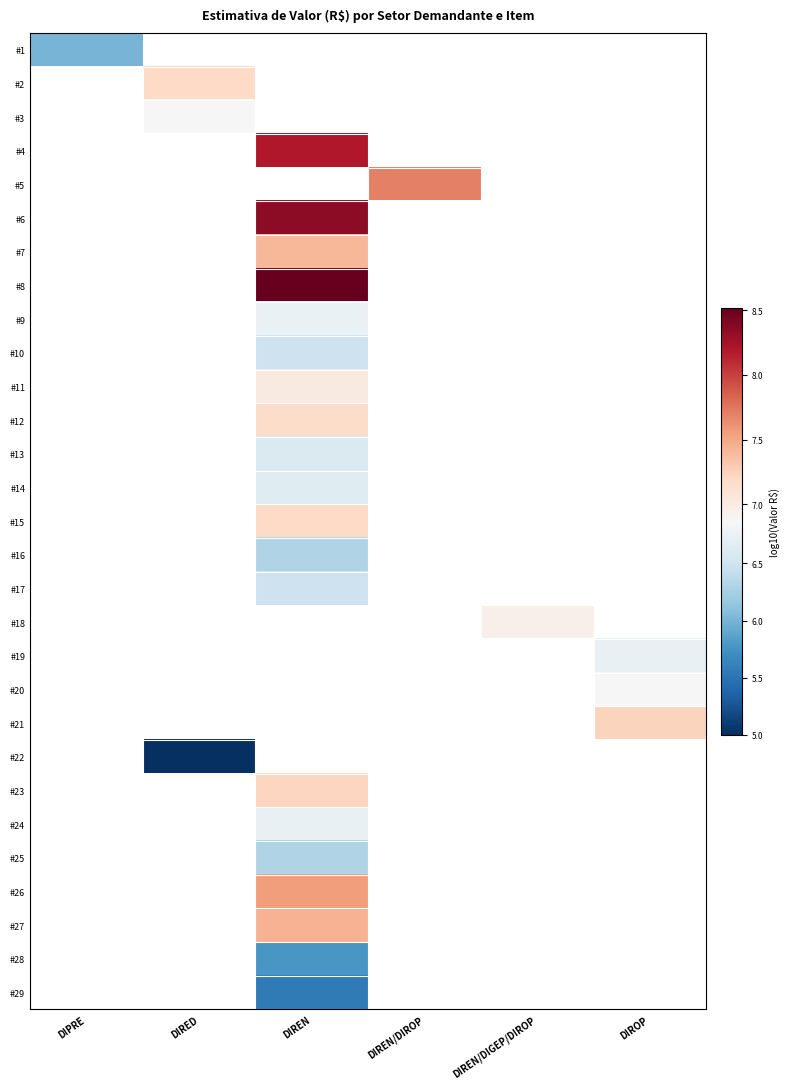

Which category has the lowest value across all series?

DIRED